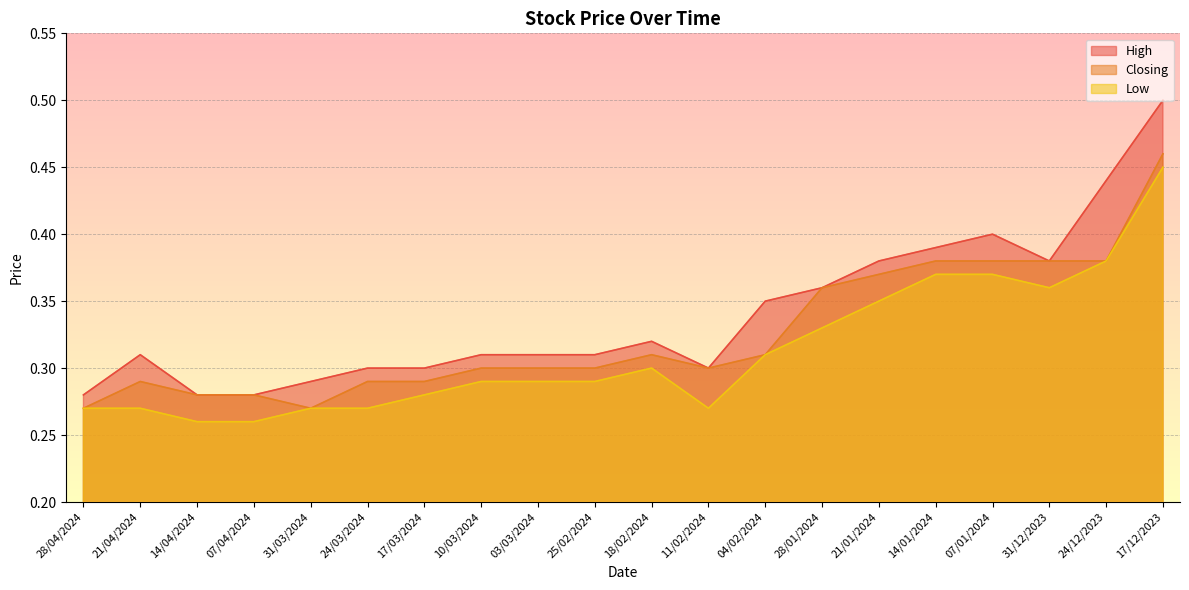

Which category has the lowest value across all series?

14/04/2024